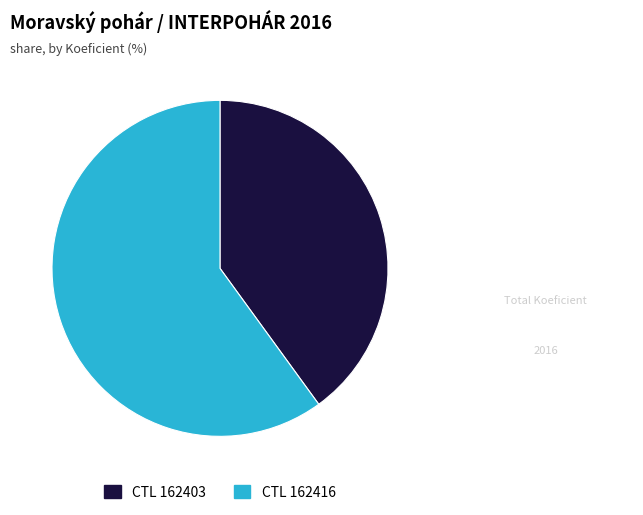

Is there any slice that represents more than half of the pie?

Yes